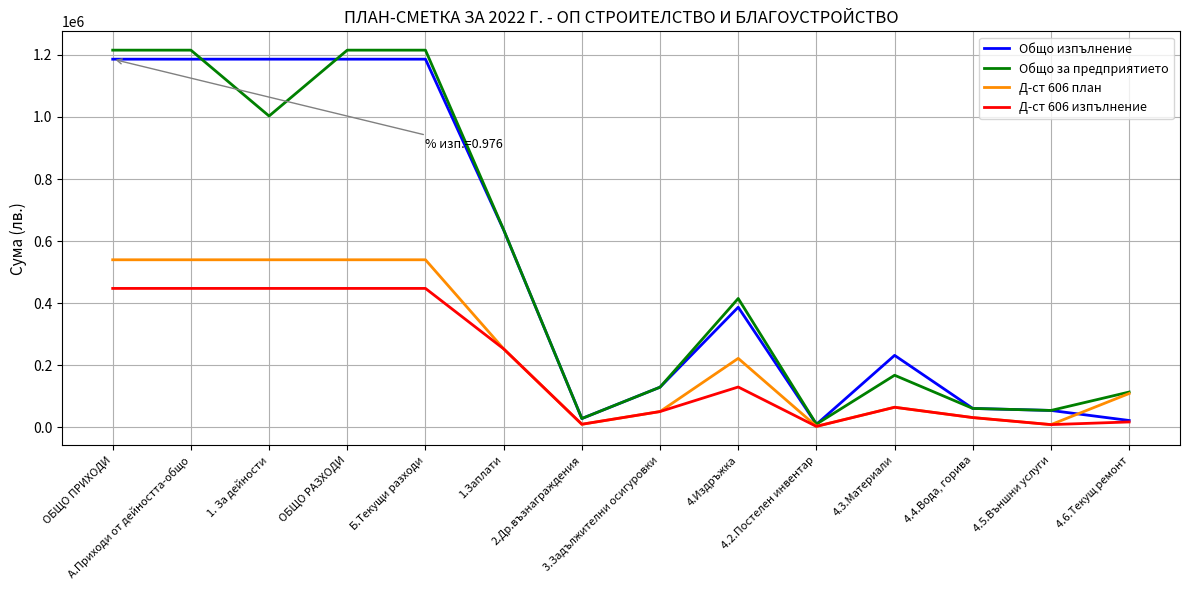

What are all the series names shown in the legend?

Общо изпълнение, Общо за предприятието, Д-ст 606 план, Д-ст 606 изпълнение